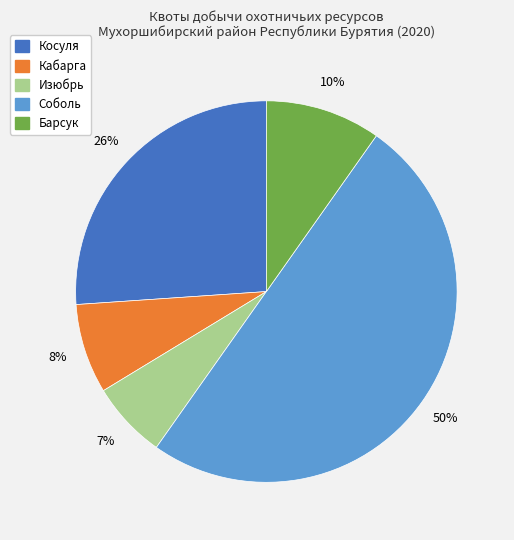

Rank the categories by value from lowest to highest.

Изюбрь, Кабарга, Барсук, Косуля, Соболь